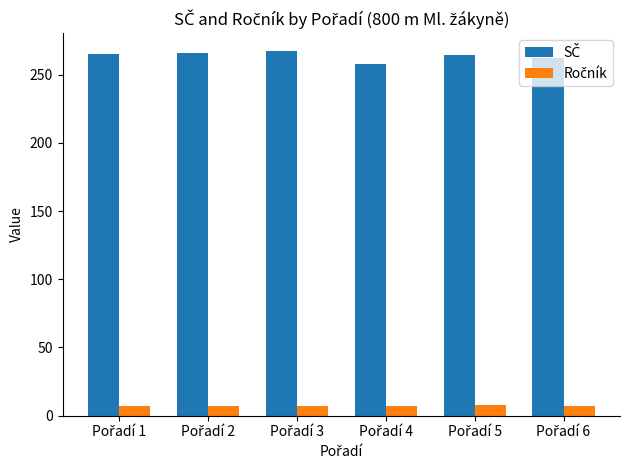

What is the greatest value displayed?

267